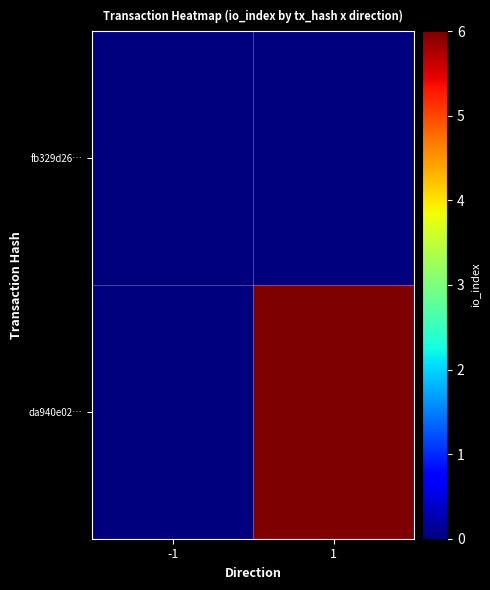

Reading left to right, list all the values displayed in this chart.

fb329d26…: -1=0	1=0
da940e02…: -1=0	1=6